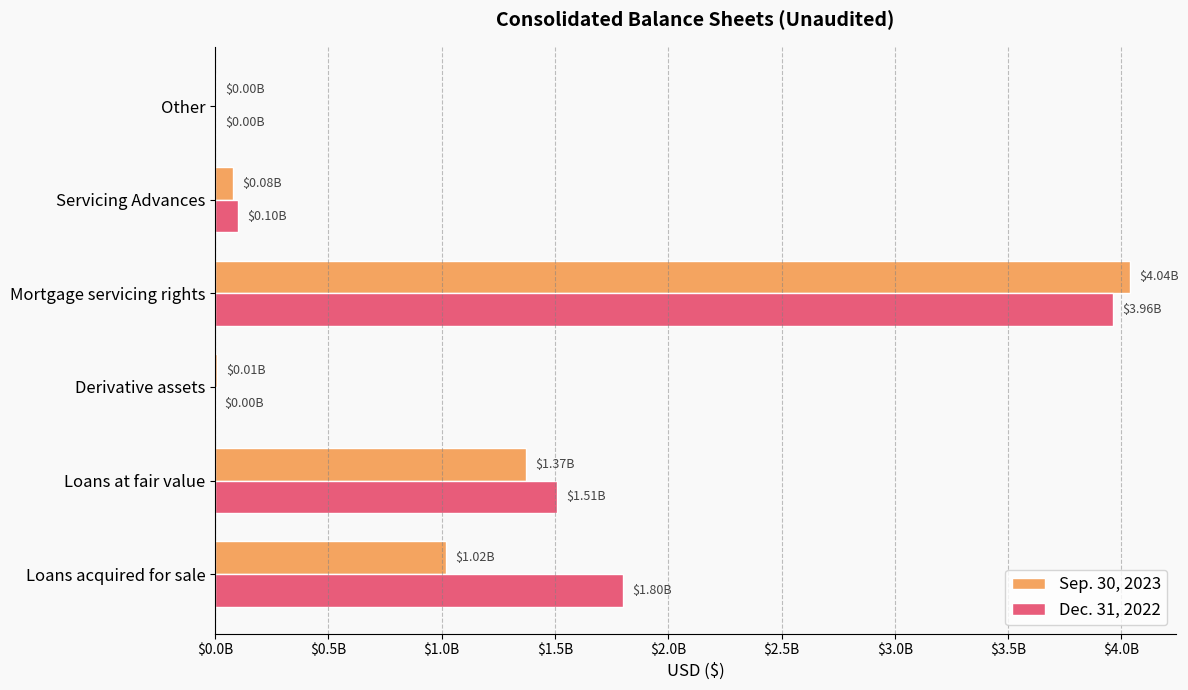

What are all the series names shown in the legend?

Sep. 30, 2023, Dec. 31, 2022